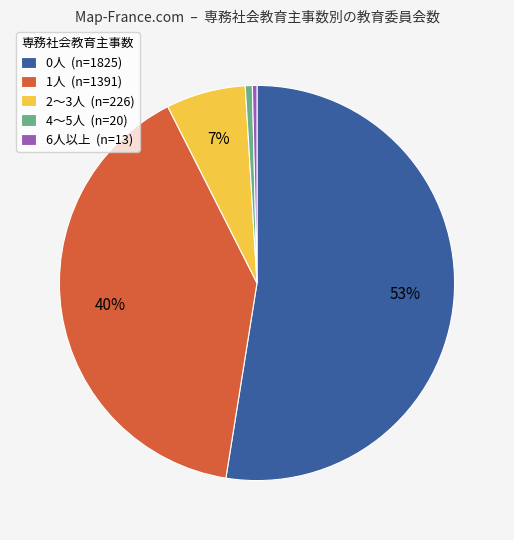

The 6人以上 (n=13) slice represents 0% of the pie. True or false?

True